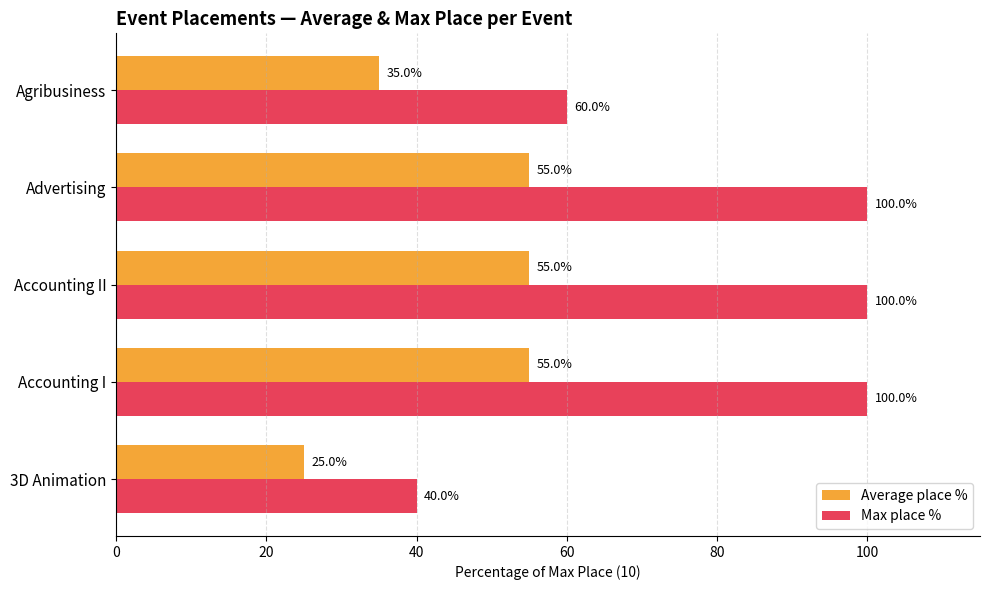

Read the Average place % value at Accounting II.

55.0